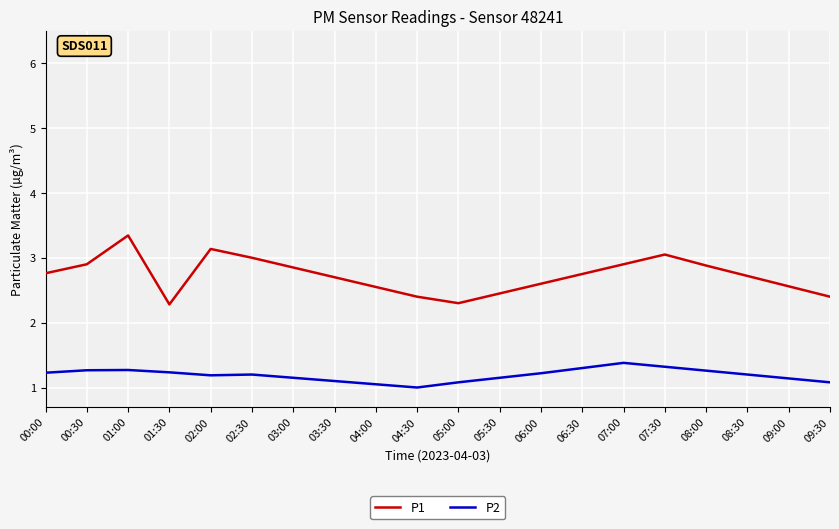

True or false: P2 and P1 intersect in this chart.

False